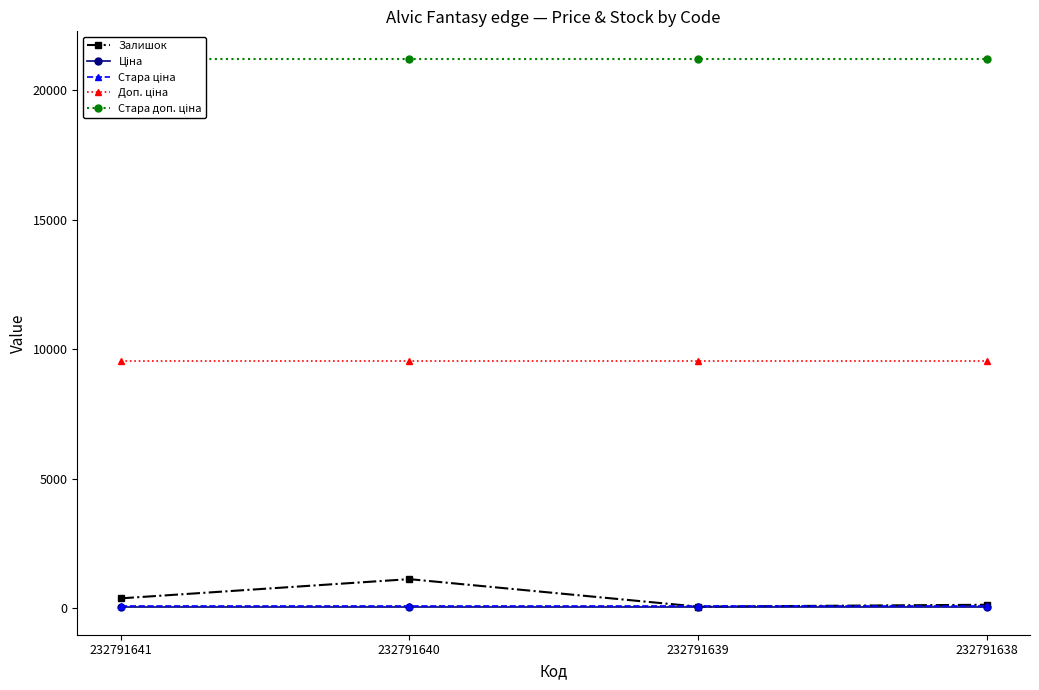

Reading left to right, what are all the values shown in this chart?

Залишок: 387.0	1129.0	68.0	140.0
Ціна: 42.4	42.4	42.4	42.4
Стара ціна: 94.3	94.3	94.3	94.3
Доп. ціна: 9544.0	9544.0	9544.0	9544.0
Стара доп. ціна: 21208.5	21208.5	21208.5	21208.5